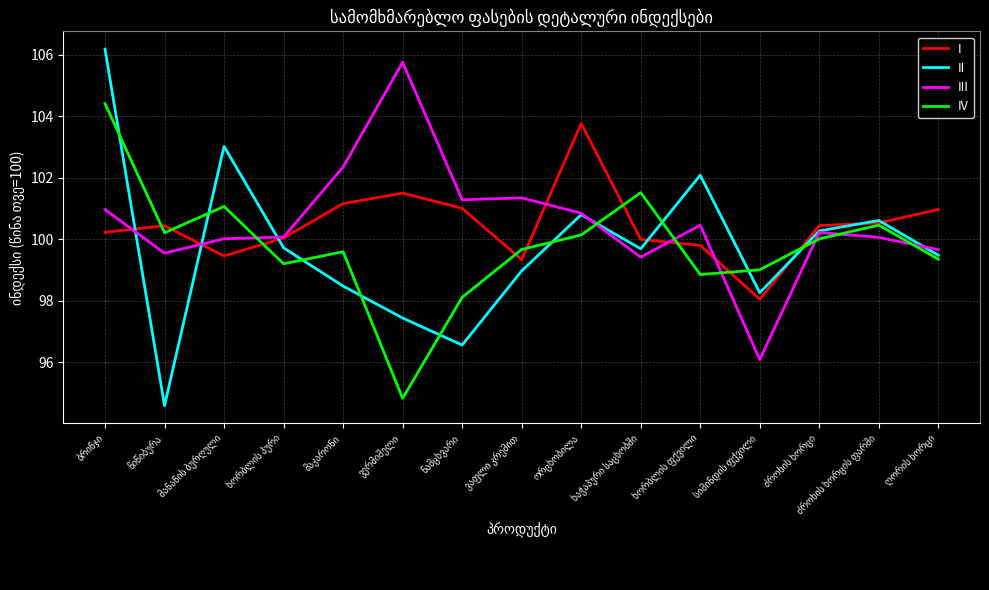

What is the difference between the maximum and second lowest values in the II series?

9.6